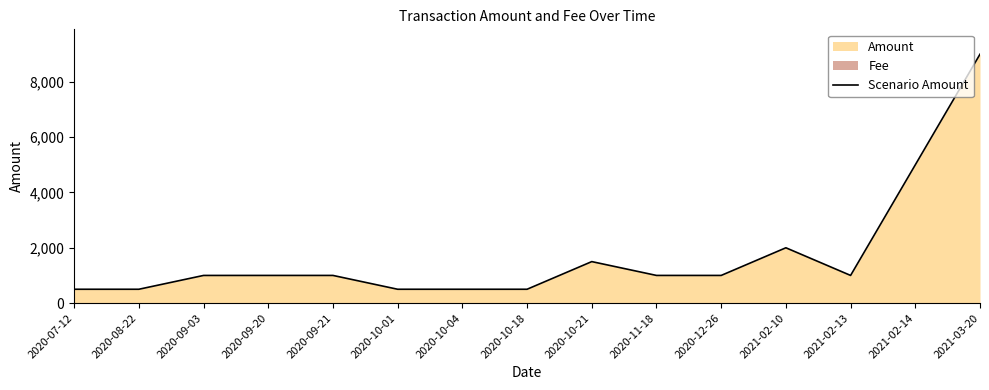

What is the change in value from 2021-02-10 to 2021-02-13?

-1000.0